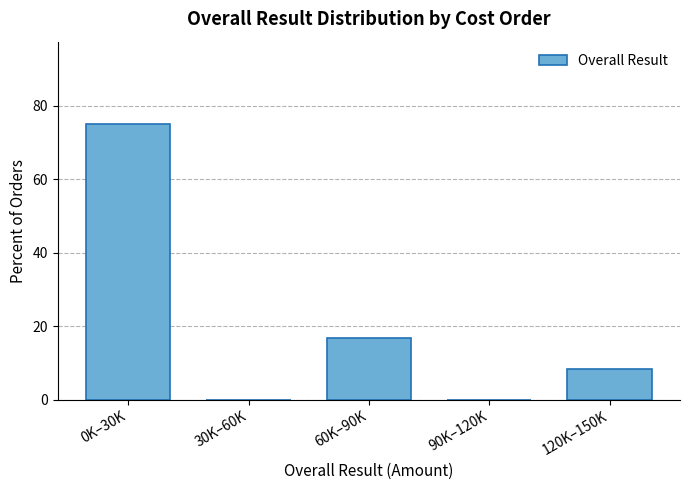

Reading left to right, list all the values displayed in this chart.

0K–30K=75.0	30K–60K=0.0	60K–90K=16.7	90K–120K=0.0	120K–150K=8.3